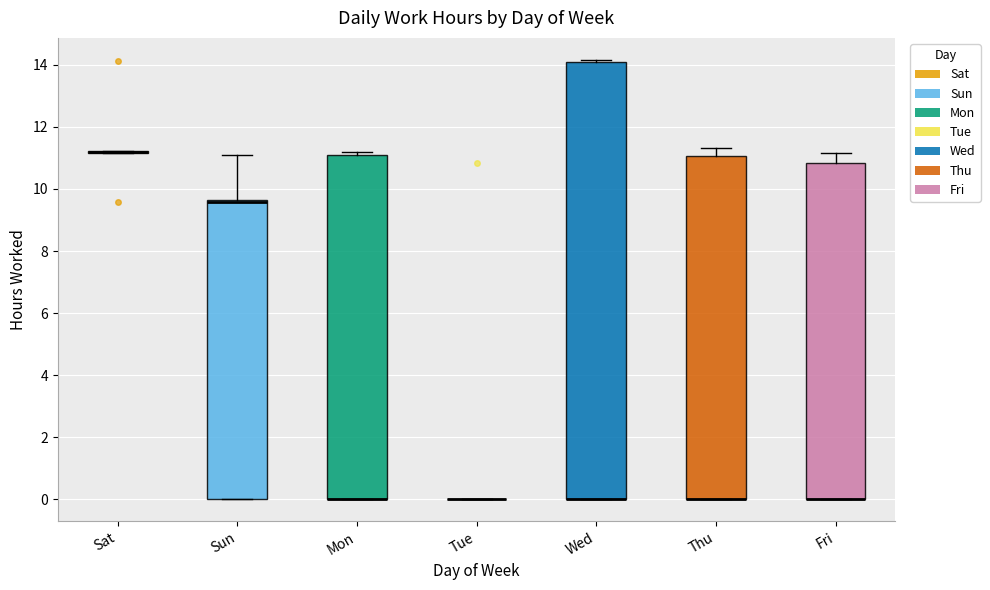

Reading left to right, transcribe this box plot: for each box, give where its median line is, the range the box spans, and where its two whiskers end, as read against the y-axis. The values are not printed on the chart, so give them approximately, as read against the axis.

Sat: box collapsed to a line at 11.2, whiskers 11.2 to 11.2
Sun: median 9.6 (drawn on the box's upper edge), box 0.0 to 9.6, whiskers 0.0 to 11.0
Mon: median 0.0 (drawn on the box's lower edge), box 0.0 to 11.0, whiskers 0.0 to 11.2
Tue: box collapsed to a line at 0.0, whiskers 0.0 to 0.0
Wed: median 0.0 (drawn on the box's lower edge), box 0.0 to 14.0, whiskers 0.0 to 14.2
Thu: median 0.0 (drawn on the box's lower edge), box 0.0 to 11.0, whiskers 0.0 to 11.4
Fri: median 0.0 (drawn on the box's lower edge), box 0.0 to 10.8, whiskers 0.0 to 11.2